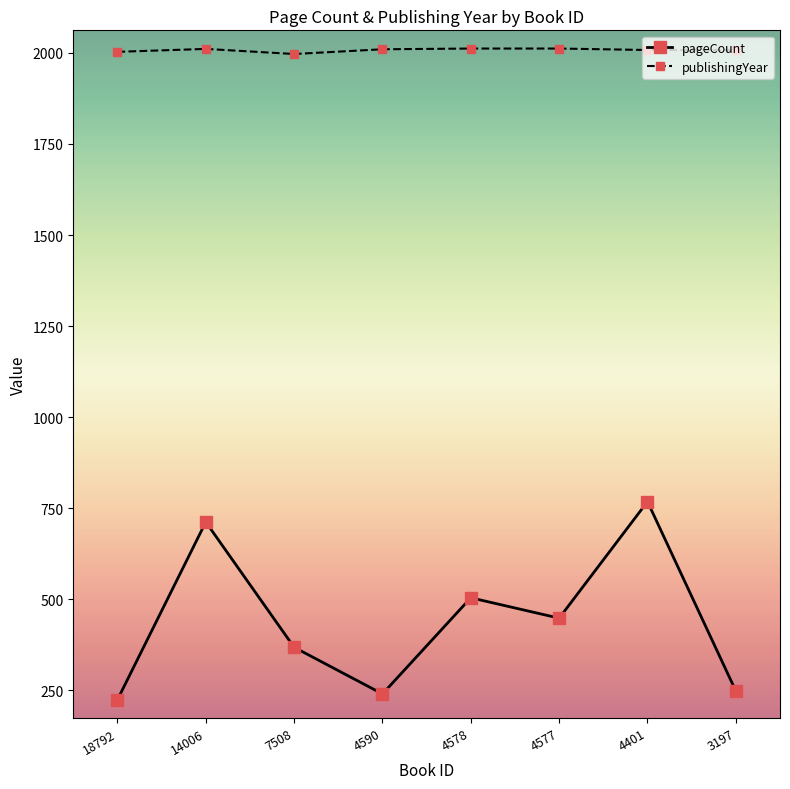

How many data points does each series have?

8